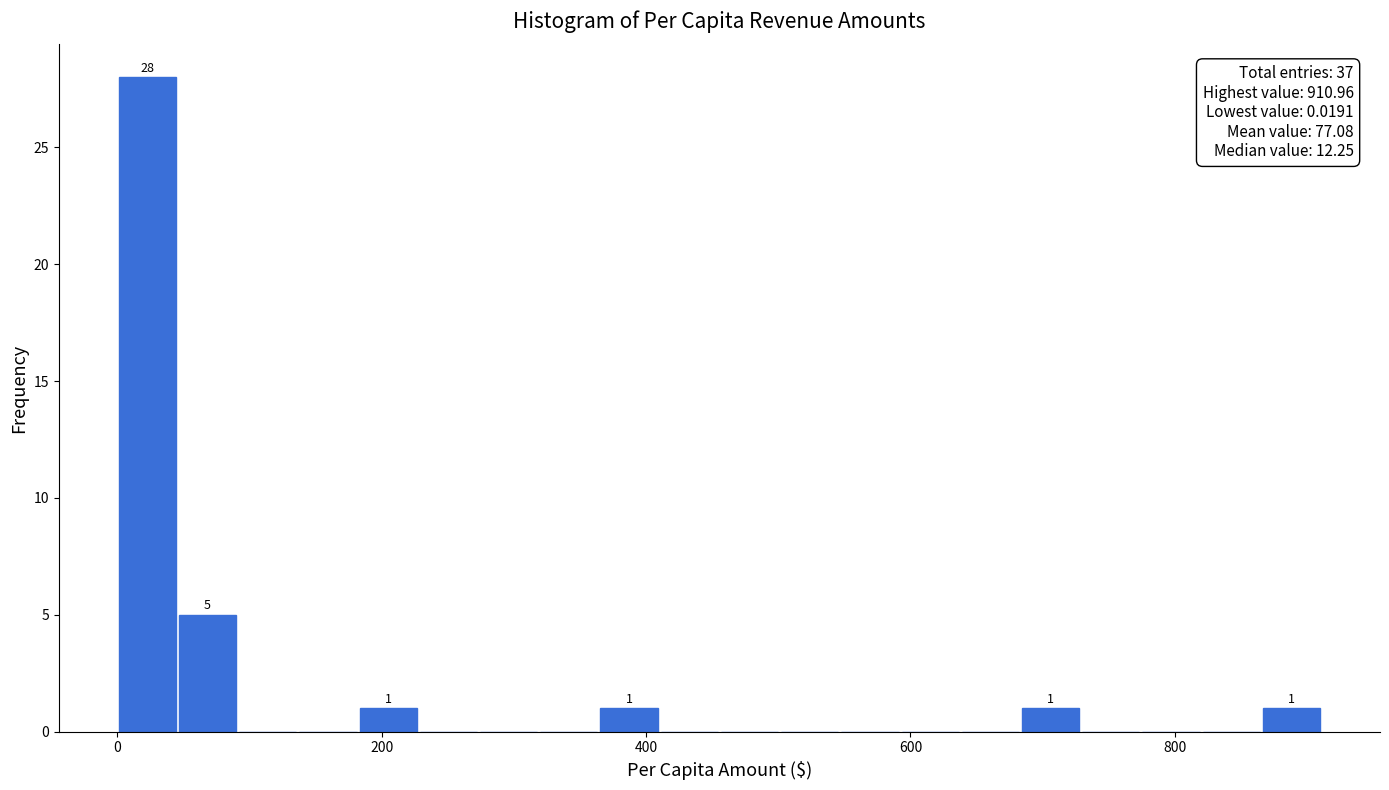

Around what value on the x-axis is the tallest bar? Give the approximate position of its centre, as read against the axis.

20